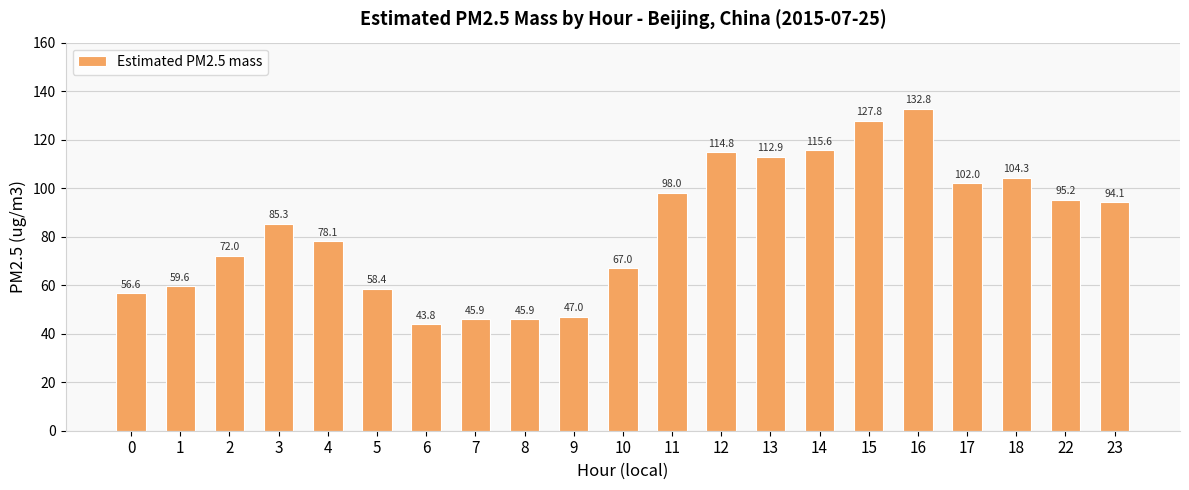

Reading left to right, extract all data points from this chart.

0=56.6	1=59.6	2=72.0	3=85.3	4=78.1	5=58.4	6=43.8	7=45.9	8=45.9	9=47.0	10=67.0	11=98.0	12=114.8	13=112.9	14=115.6	15=127.8	16=132.8	17=102.0	18=104.3	22=95.2	23=94.1